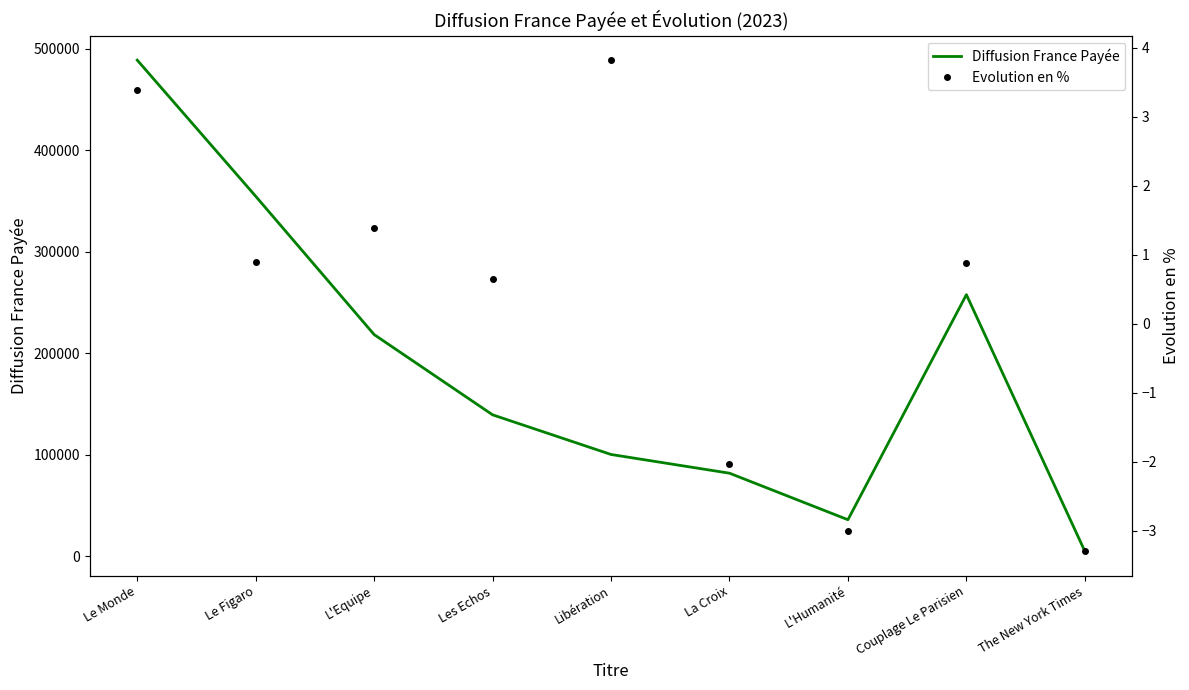

Is the value of Diffusion France Payée at Les Echos greater than the value of Evolution en % at Les Echos?

Yes